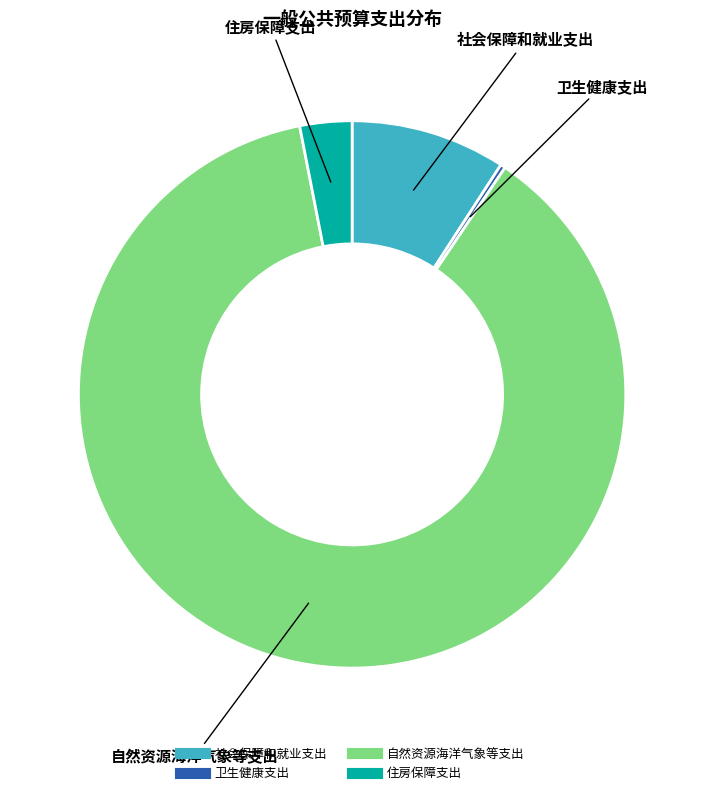

Which category has the biggest portion of the pie?

自然资源海洋气象等支出